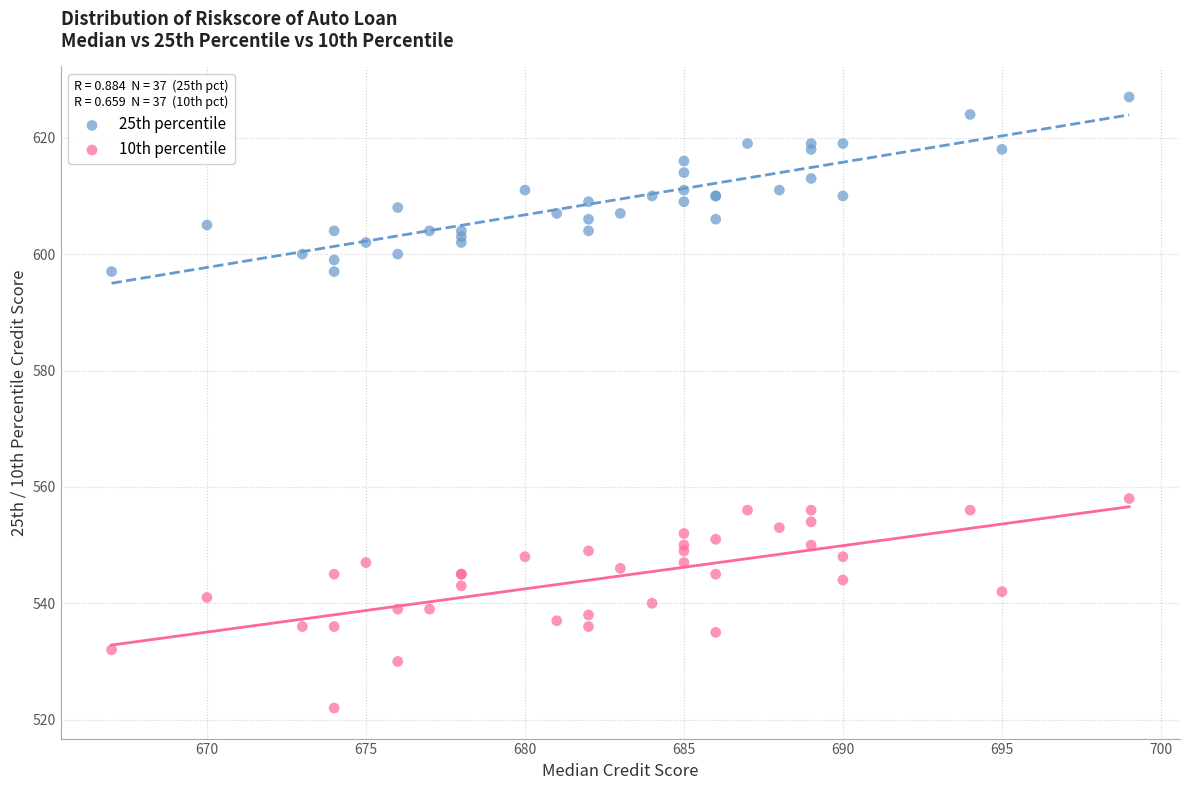

Which series reaches the maximum Y coordinate?

25th percentile